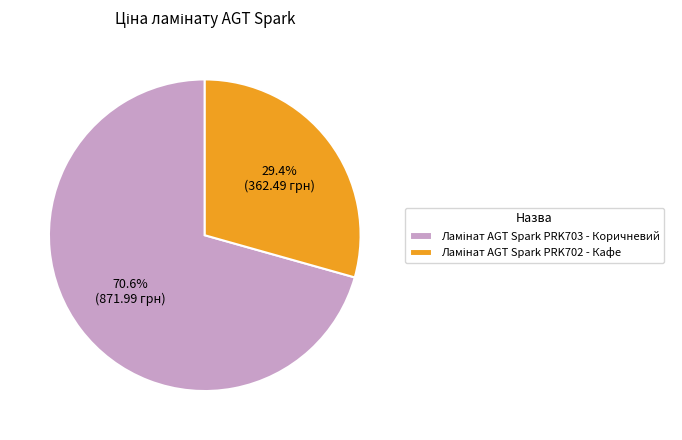

Is there a majority slice in this chart?

Yes